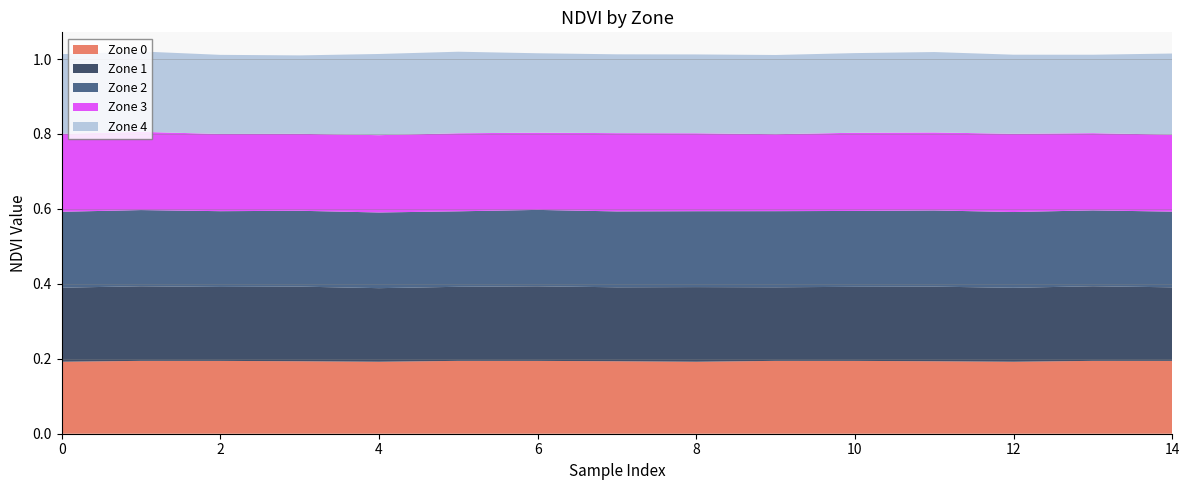

Reading left to right, transcribe all the data shown in this chart.

Zone 0: 0=0.2	1=0.2	2=0.2	3=0.2	4=0.2	5=0.2	6=0.2	7=0.2	8=0.2	9=0.2	10=0.2	11=0.2	12=0.2	13=0.2	14=0.2
Zone 1: 0=0.2	1=0.2	2=0.2	3=0.2	4=0.2	5=0.2	6=0.2	7=0.2	8=0.2	9=0.2	10=0.2	11=0.2	12=0.2	13=0.2	14=0.2
Zone 2: 0=0.2	1=0.2	2=0.2	3=0.2	4=0.2	5=0.2	6=0.2	7=0.2	8=0.2	9=0.2	10=0.2	11=0.2	12=0.2	13=0.2	14=0.2
Zone 3: 0=0.2	1=0.2	2=0.2	3=0.2	4=0.2	5=0.2	6=0.2	7=0.2	8=0.2	9=0.2	10=0.2	11=0.2	12=0.2	13=0.2	14=0.2
Zone 4: 0=0.2	1=0.2	2=0.2	3=0.2	4=0.2	5=0.2	6=0.2	7=0.2	8=0.2	9=0.2	10=0.2	11=0.2	12=0.2	13=0.2	14=0.2